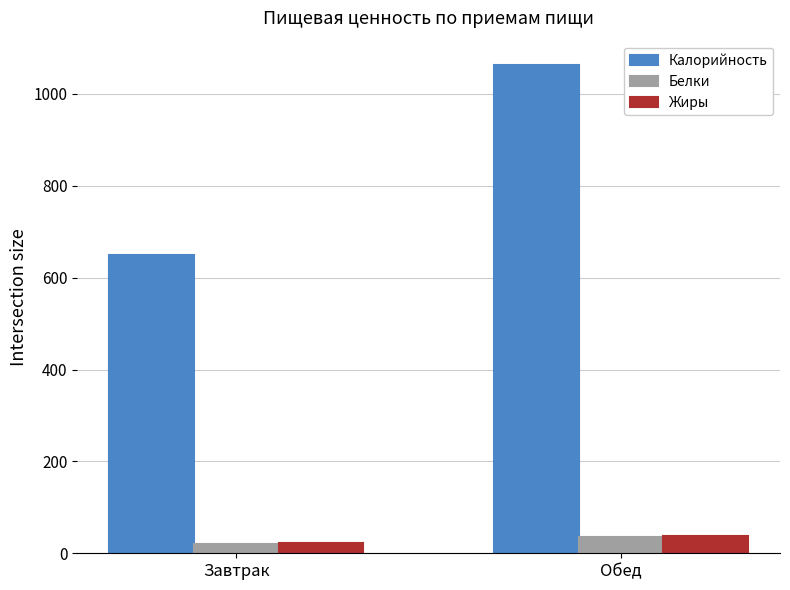

What is the sum of the Калорийность values at Завтрак and Обед?

1712.1